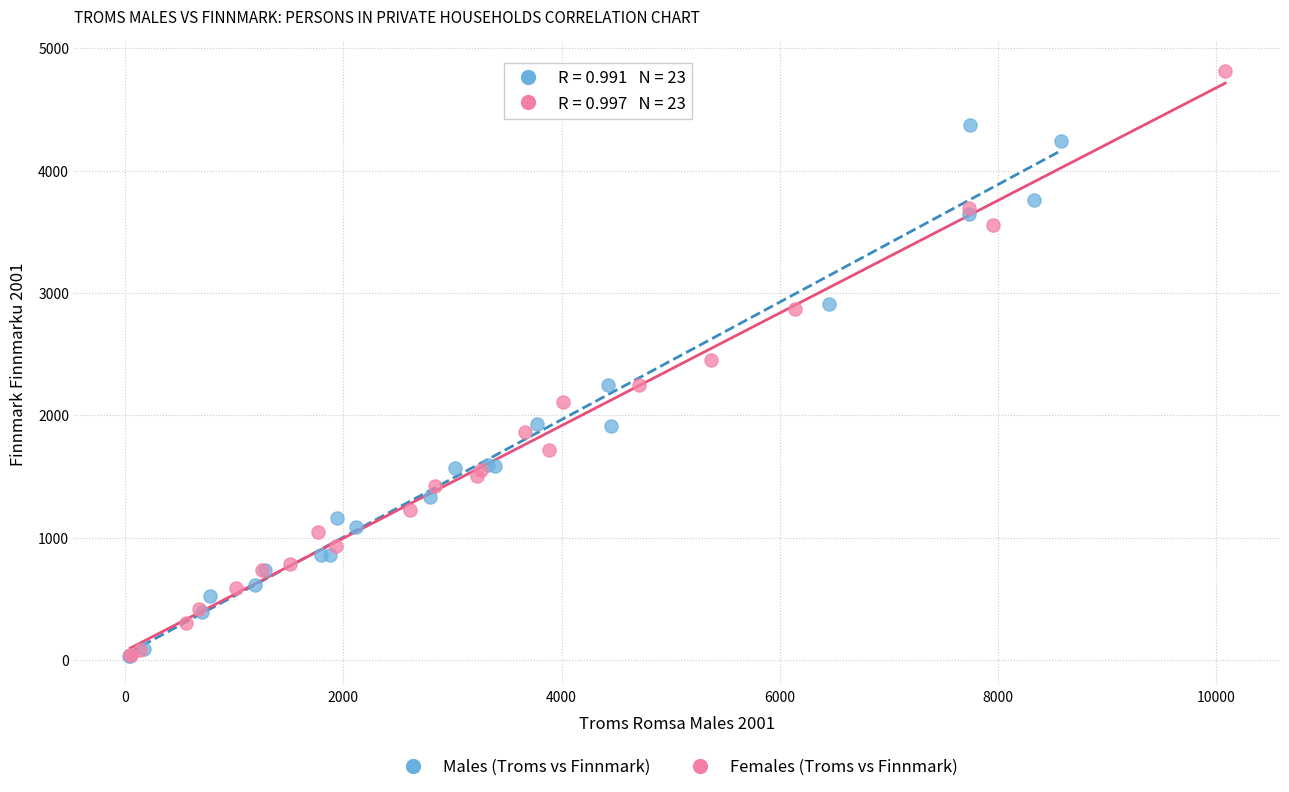

Which series has the widest spread of Y values?

Females (Troms vs Finnmark)